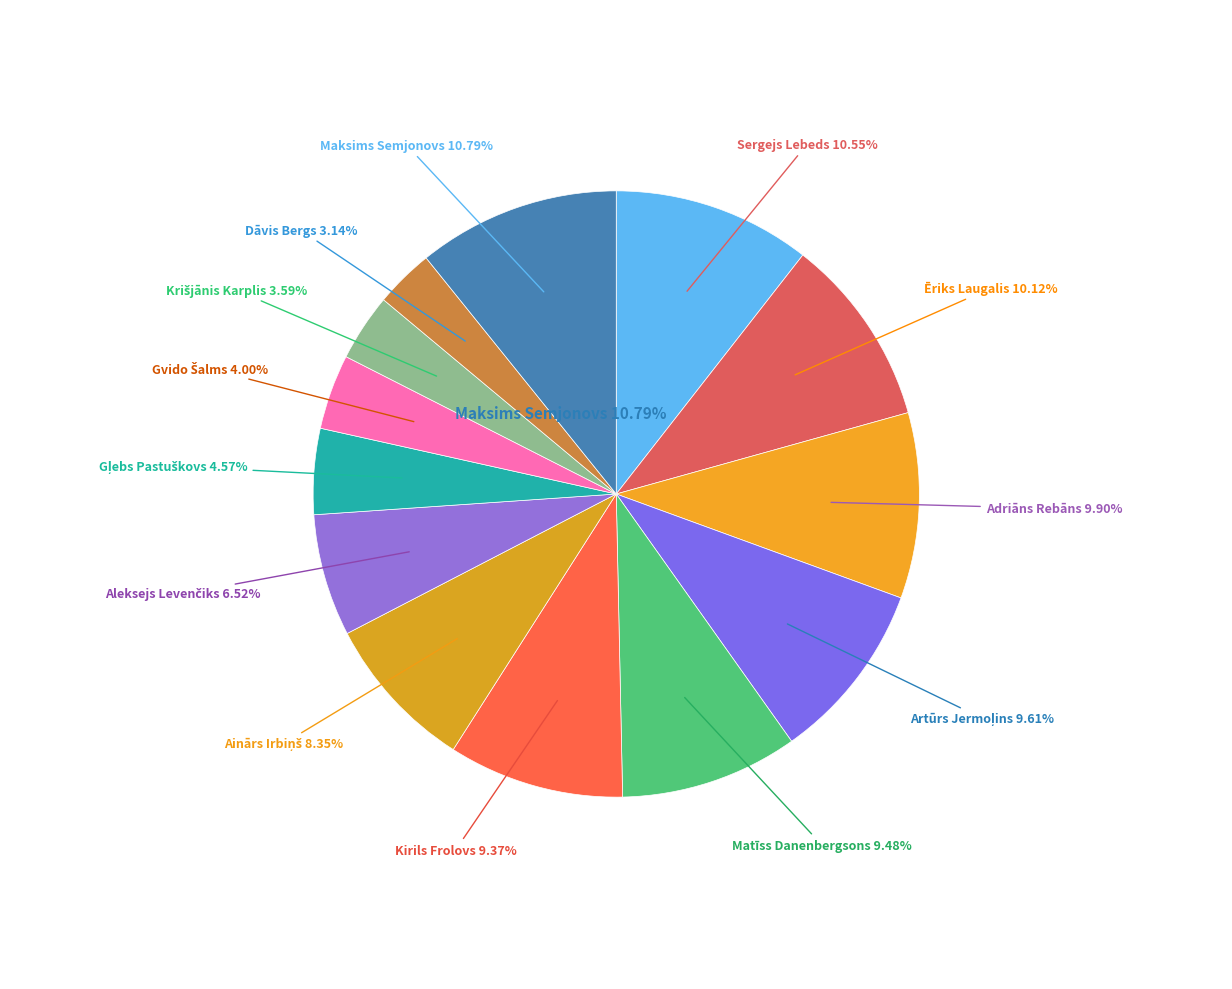

Rank the categories by value from lowest to highest.

Dāvis Bergs, Krišjānis Karplis, Gvido Šalms, Gļebs Pastuškovs, Aleksejs Levenčiks, Ainārs Irbiņš, Kirils Frolovs, Matīss Danenbergsons, Artūrs Jermoļins, Adriāns Rebāns, Ēriks Laugalis, Sergejs Lebeds, Maksims Semjonovs